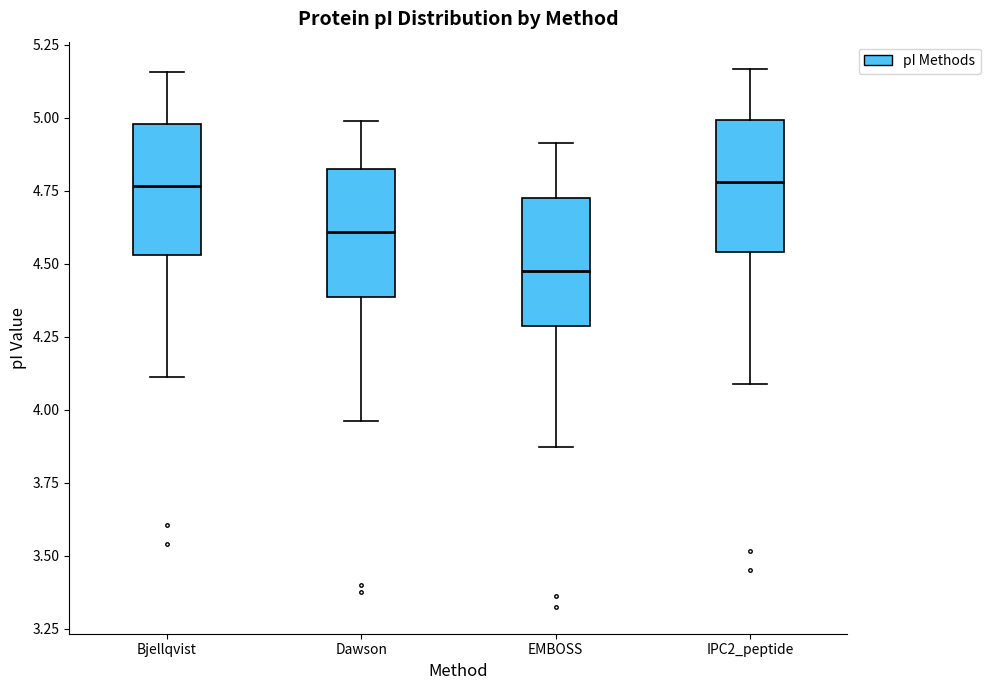

Where does the upper whisker of the box for Dawson end on the y-axis? The values are not printed on the chart, so give them approximately, as read against the axis.

5.00